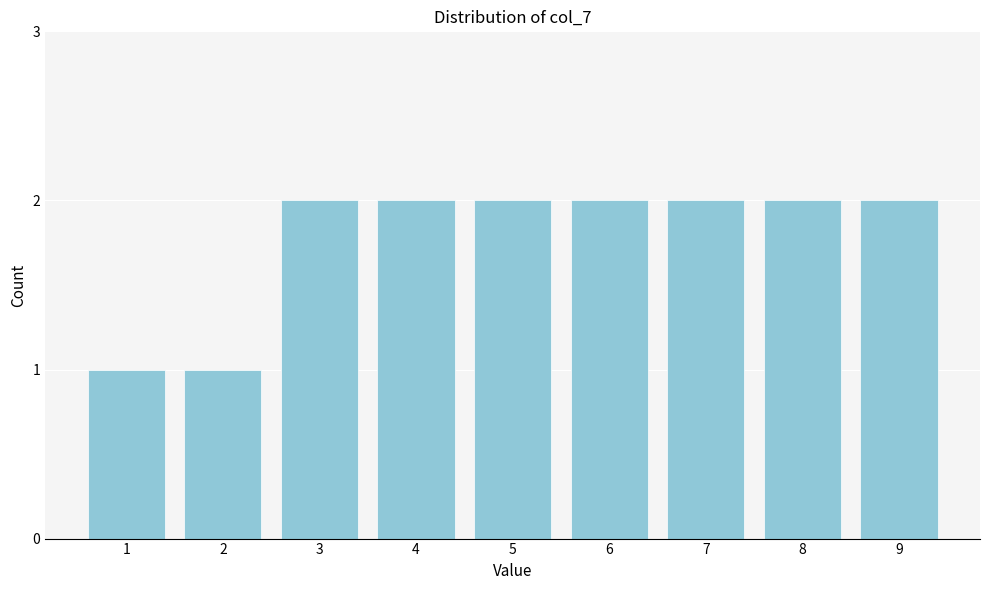

Reading left to right, transcribe all the data shown in this chart.

1=1	2=1	3=2	4=2	5=2	6=2	7=2	8=2	9=2